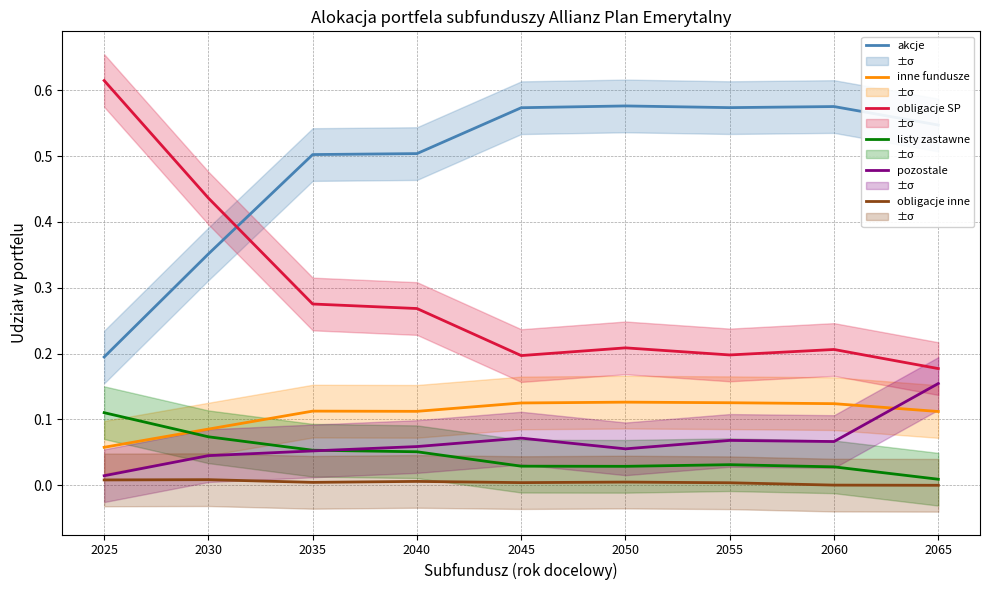

How many interior local valleys does the inne fundusze series have?

1